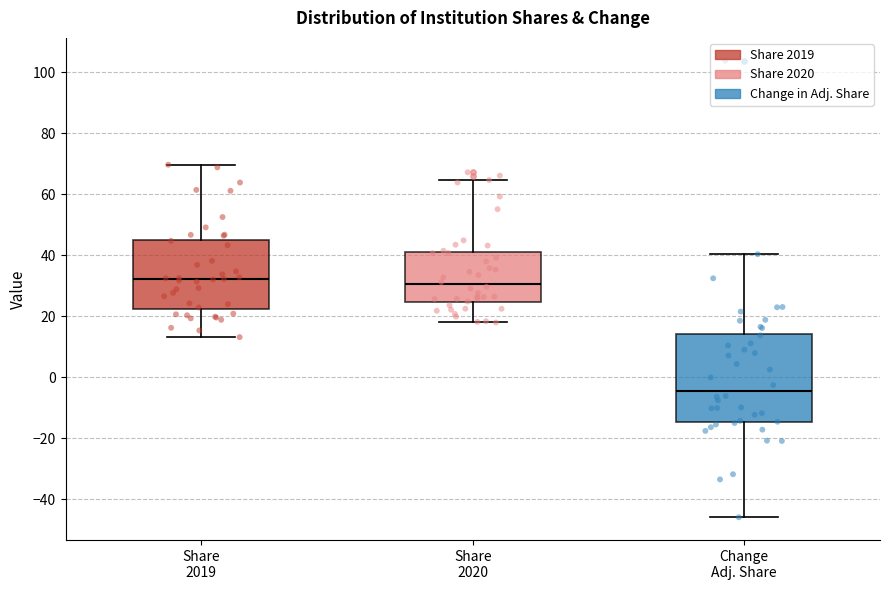

Which box is the tallest, from its lower edge to its upper edge?

Change Adj. Share